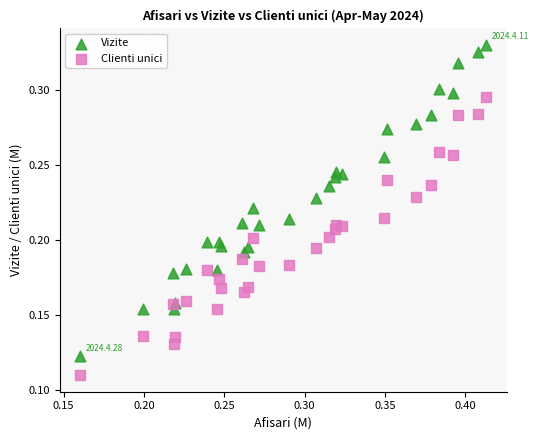

Which series contains the lowest Y value?

Clienti unici